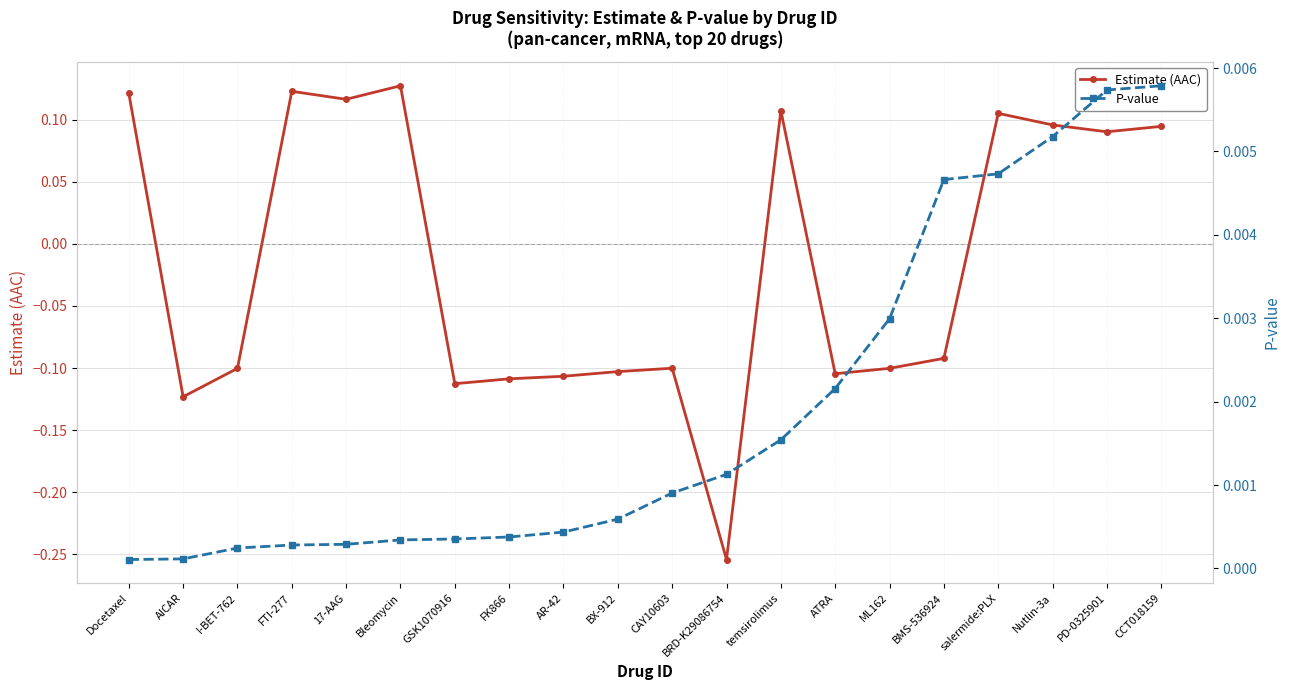

The Estimate (AAC) series shows 0.1 at 17-AAG. True or false?

True